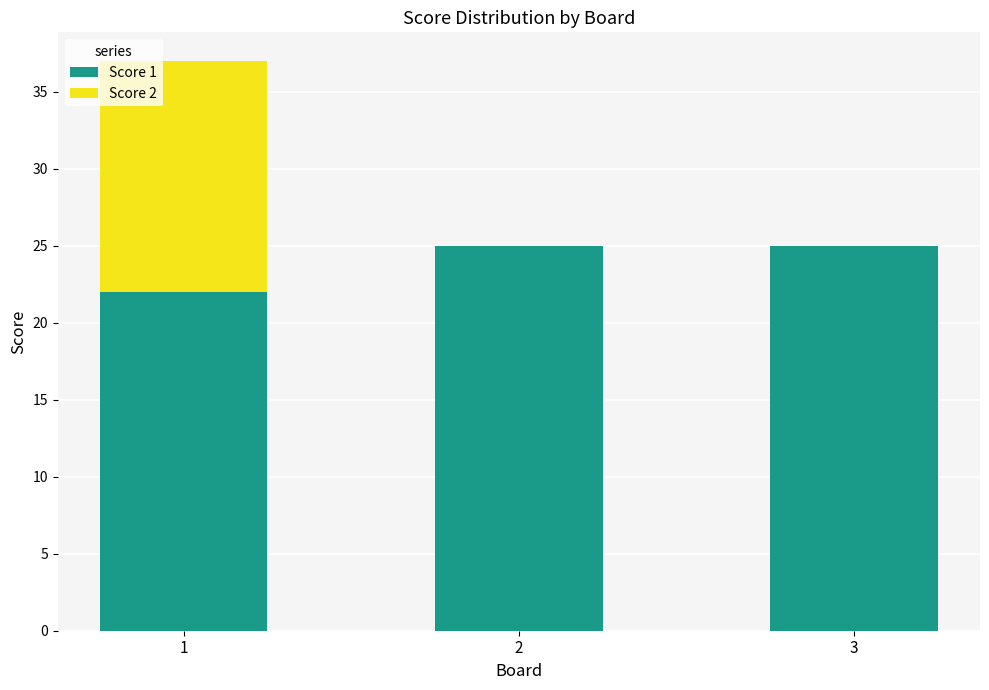

Read the Score 1 value at 3.

25